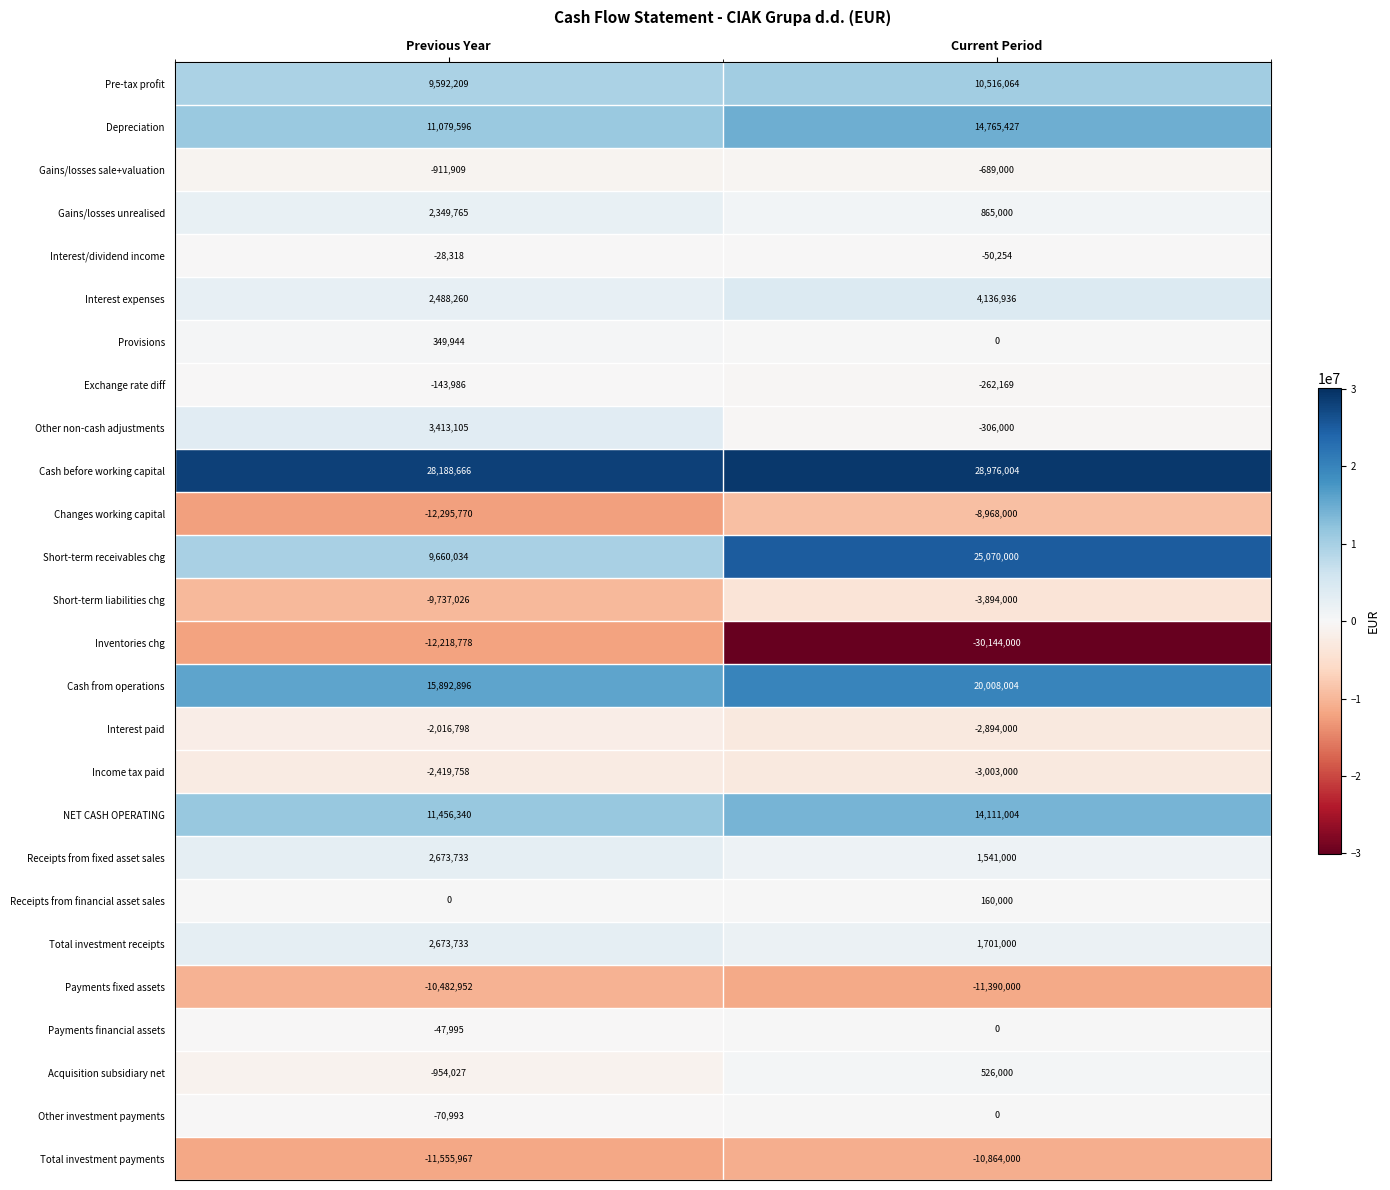

What is the total value across all series at Current Period?

49912016